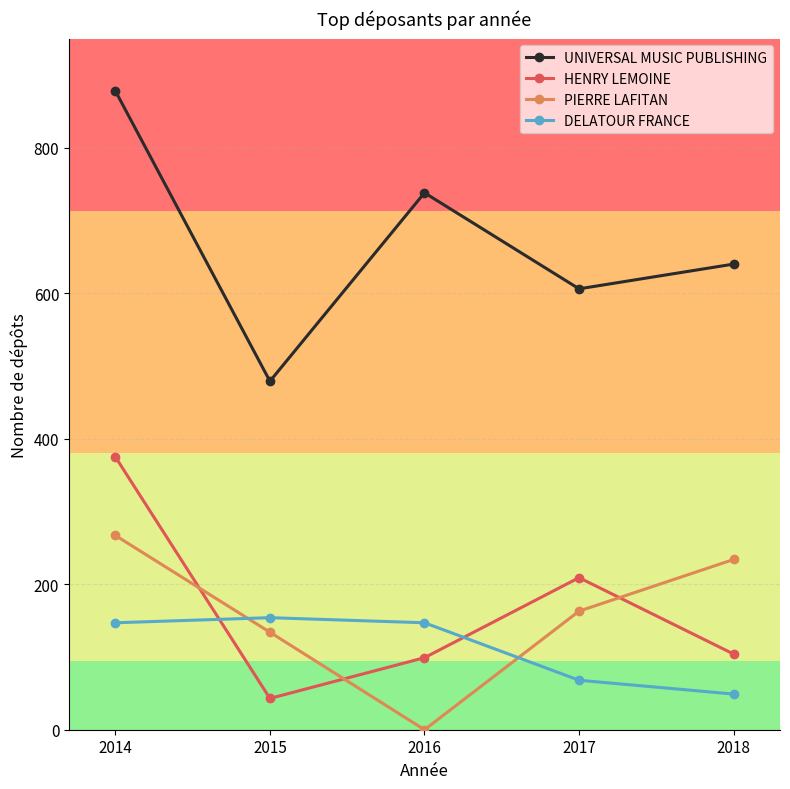

What is the difference between the maximum and second lowest values in the HENRY LEMOINE series?

276